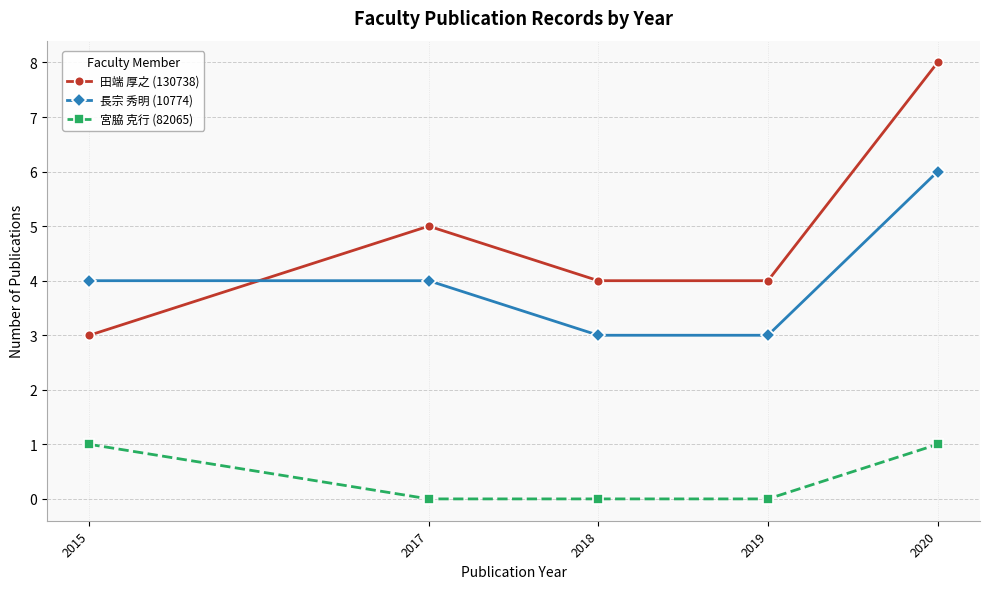

What is the difference between the maximum and minimum values in the 田端 厚之 (130738) series?

5